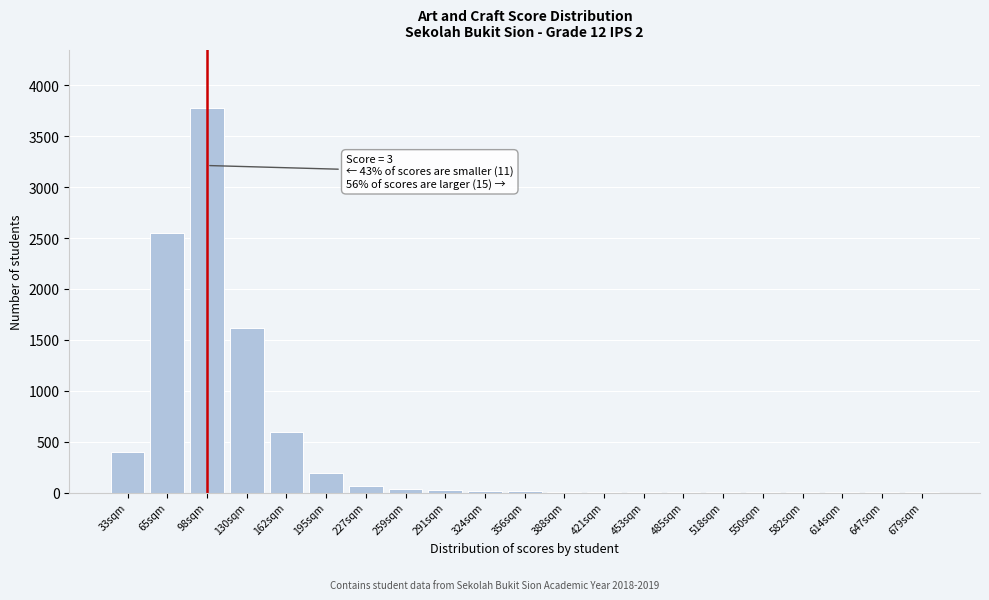

Which label corresponds to the largest value in the chart?

98sqm